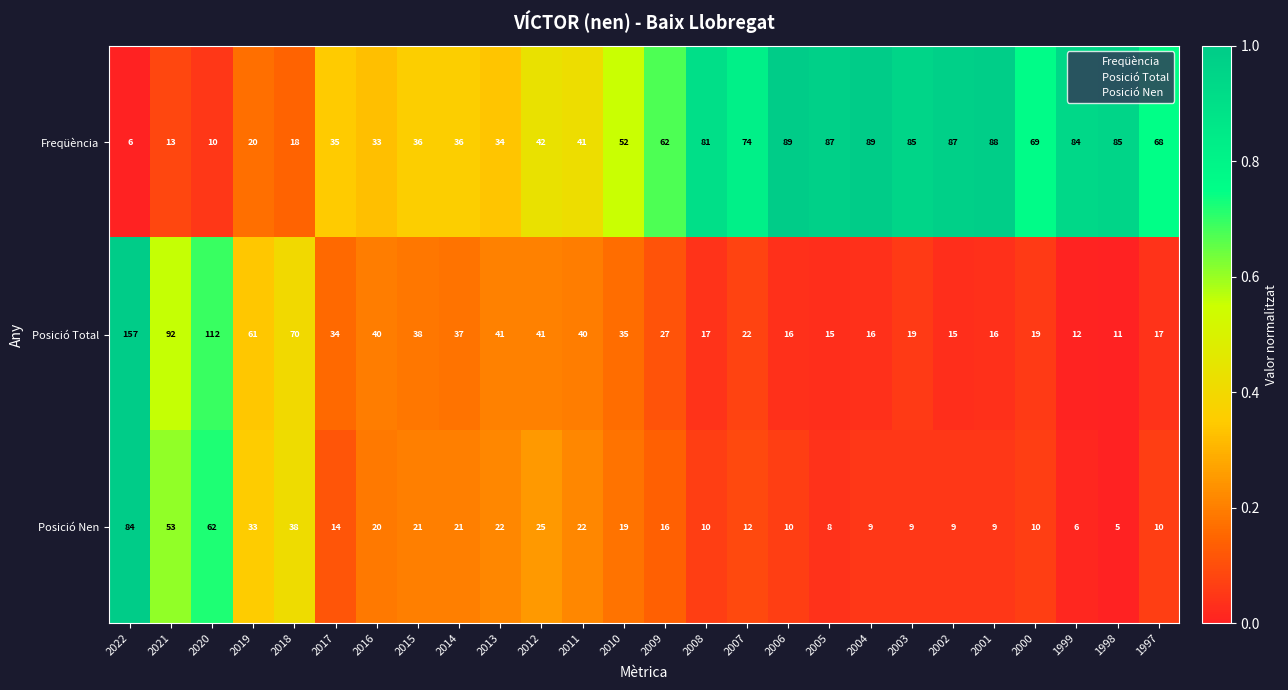

How many series are shown in this chart?

3